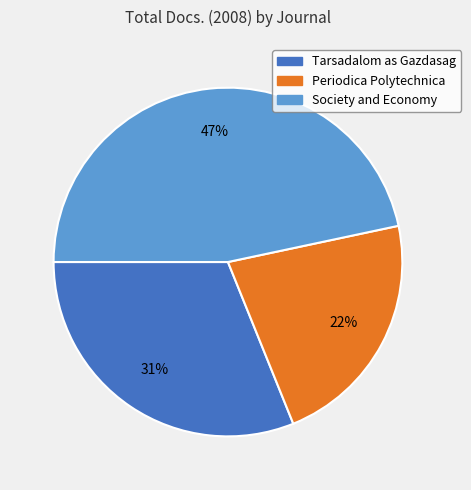

To the nearest percent, what is the average slice percentage?

33%